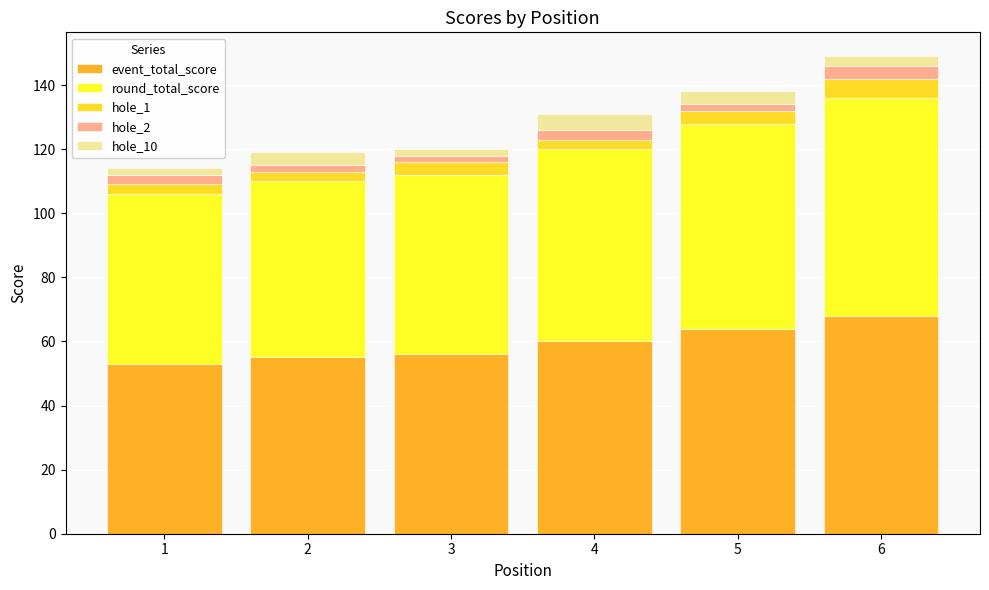

The event_total_score series shows 17 at 6. True or false?

False